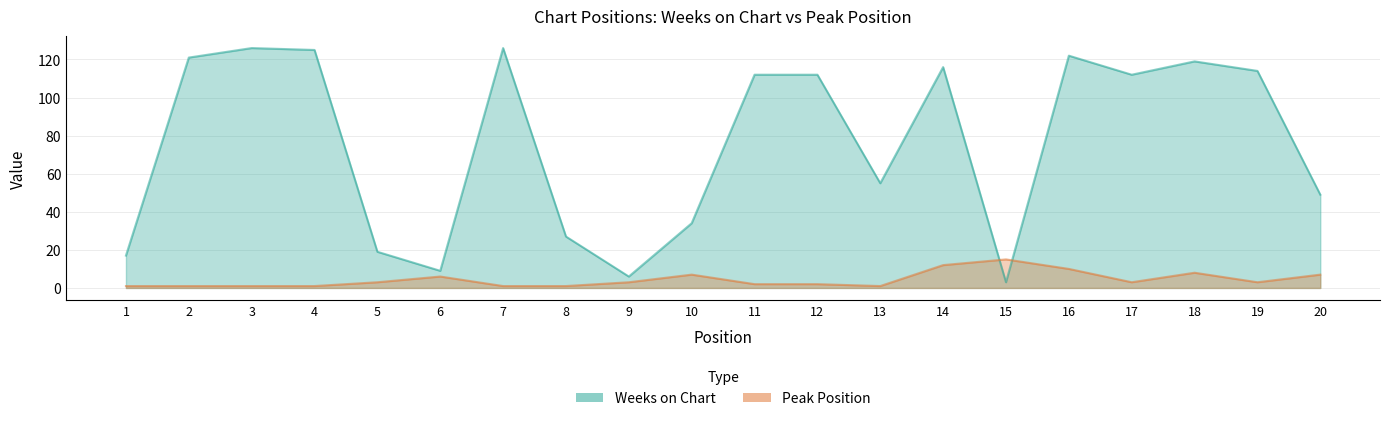

What is the total value across all series at 15?

18